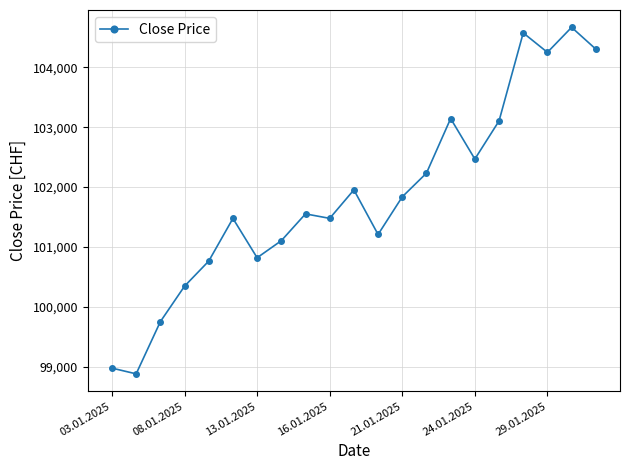

What is the value of the 12th point from the left?

101208